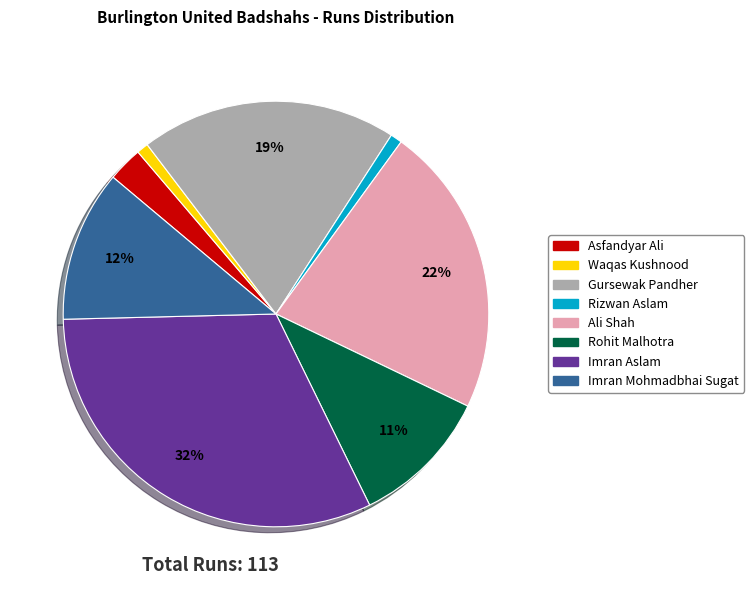

How many segments does this pie chart have?

8